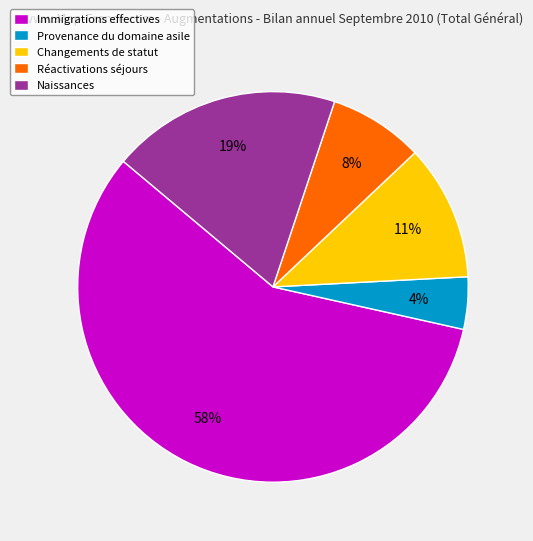

Which category accounts for the majority?

Immigrations effectives